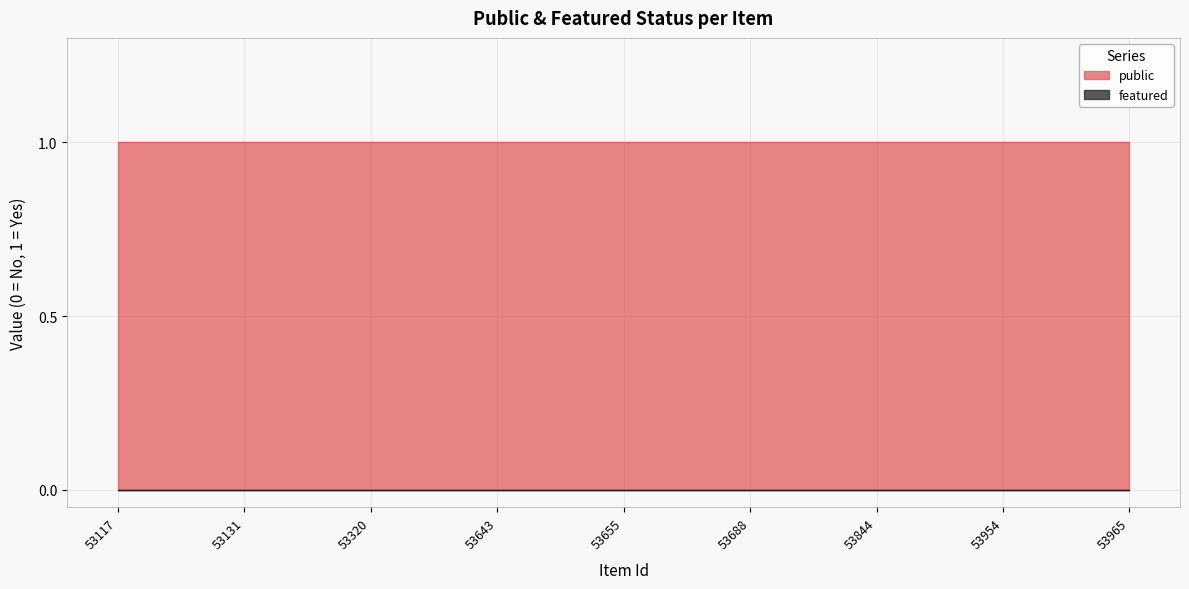

Reading left to right, list all the values displayed in this chart.

public: 1	1	1	1	1	1	1	1	1
featured: 0	0	0	0	0	0	0	0	0